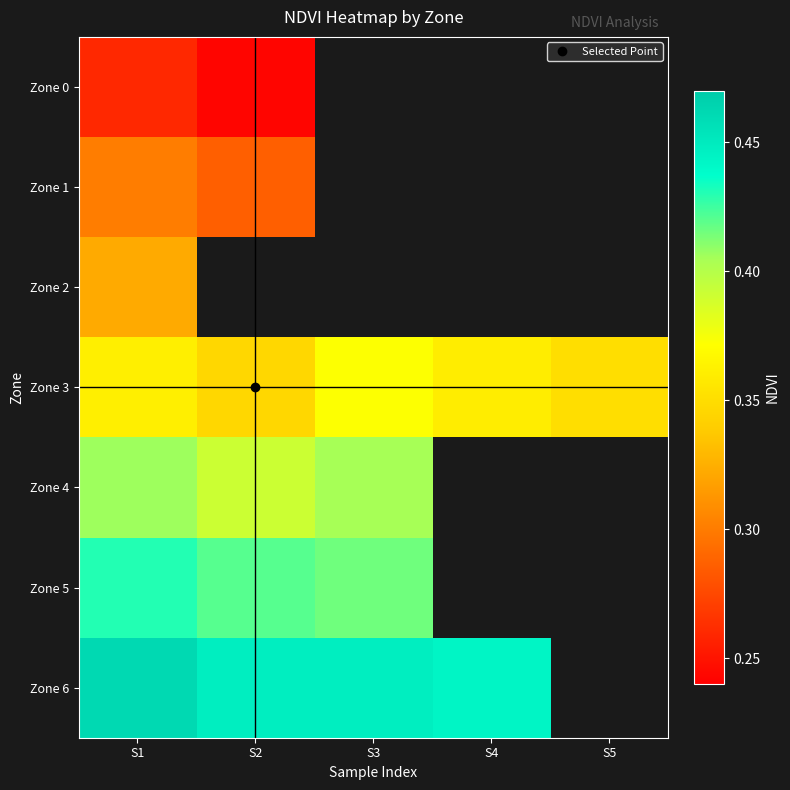

The value of Zone 3 at S5 is 0.1. True or false?

False